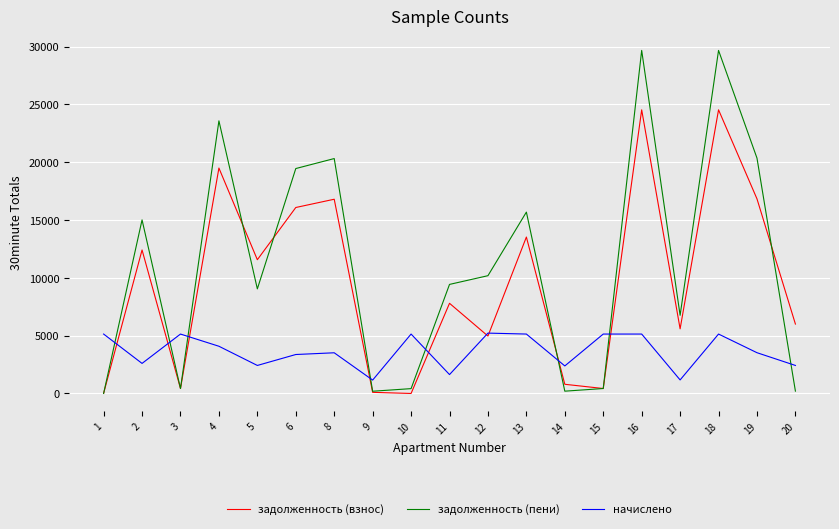

Is it true that начислено equals 5100.9 at 6?

False